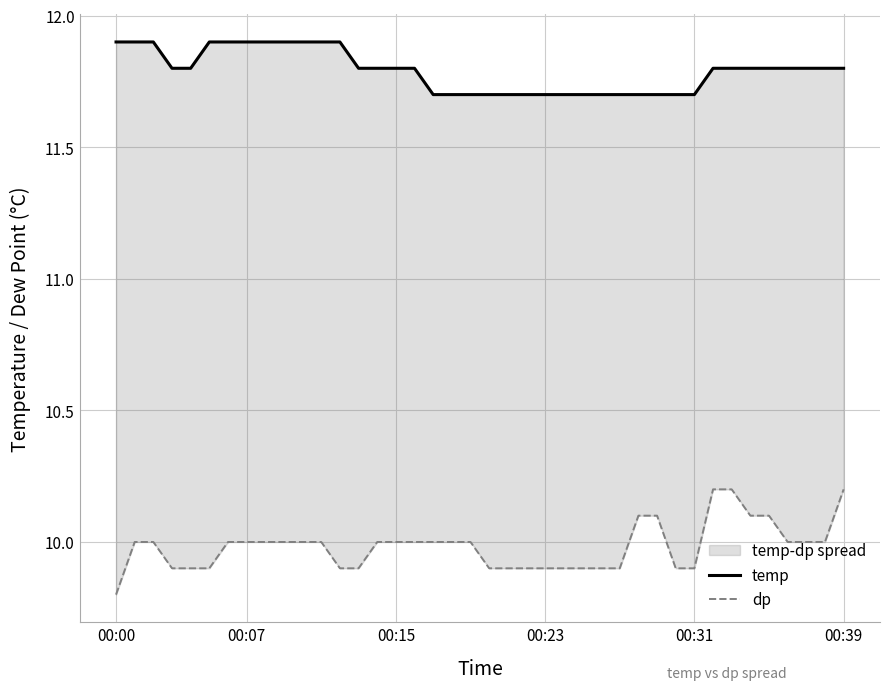

What is the value of the temp point at the 1st from the left?

11.9